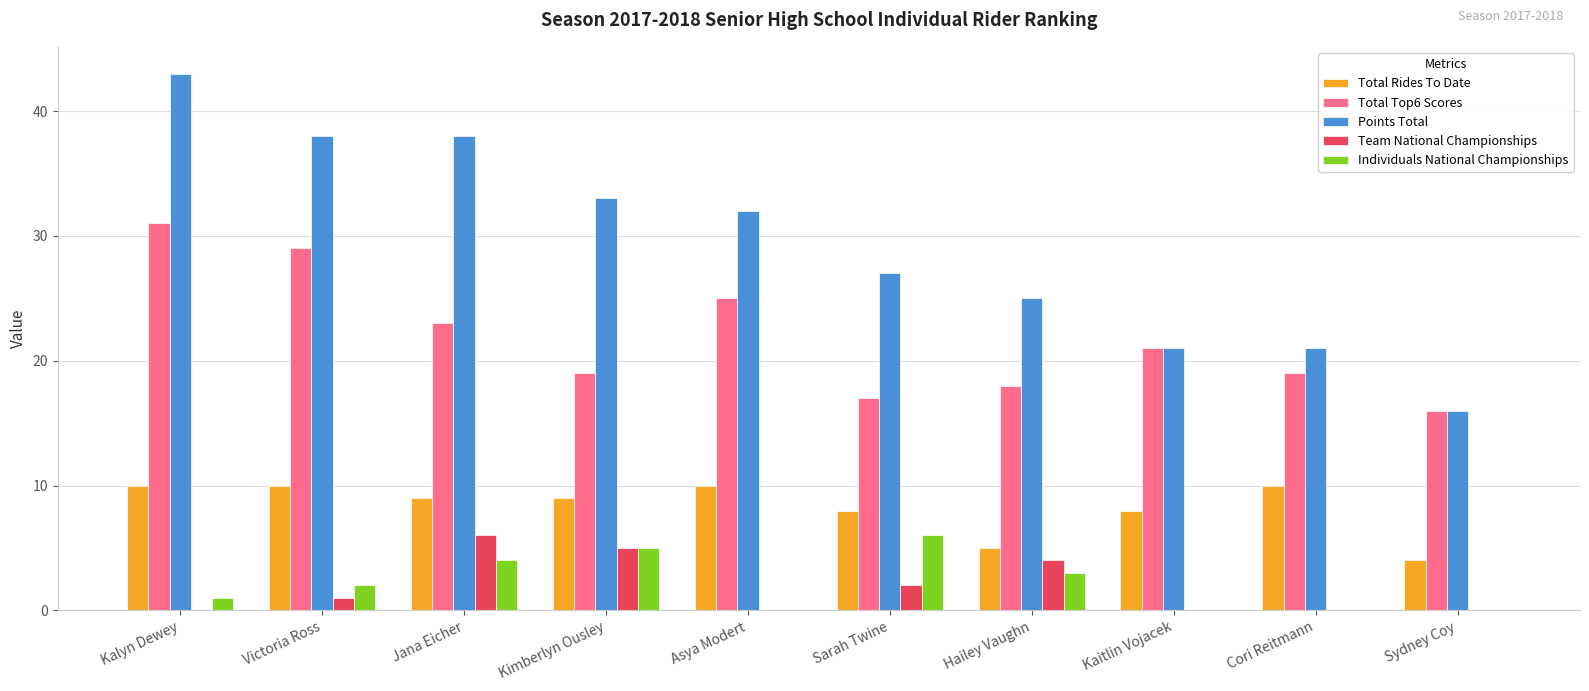

How many series are shown in this chart?

5